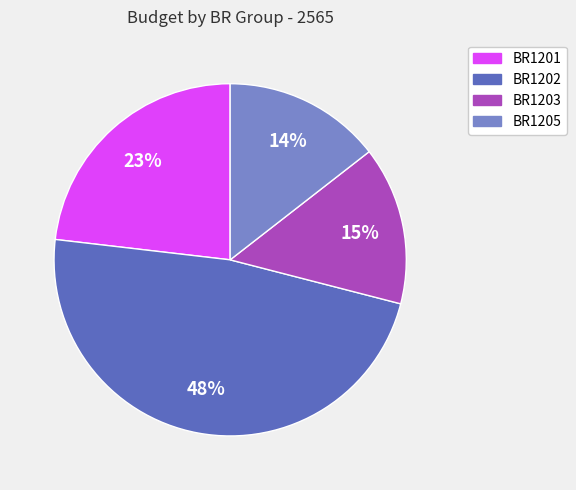

Is there a majority slice in this chart?

No